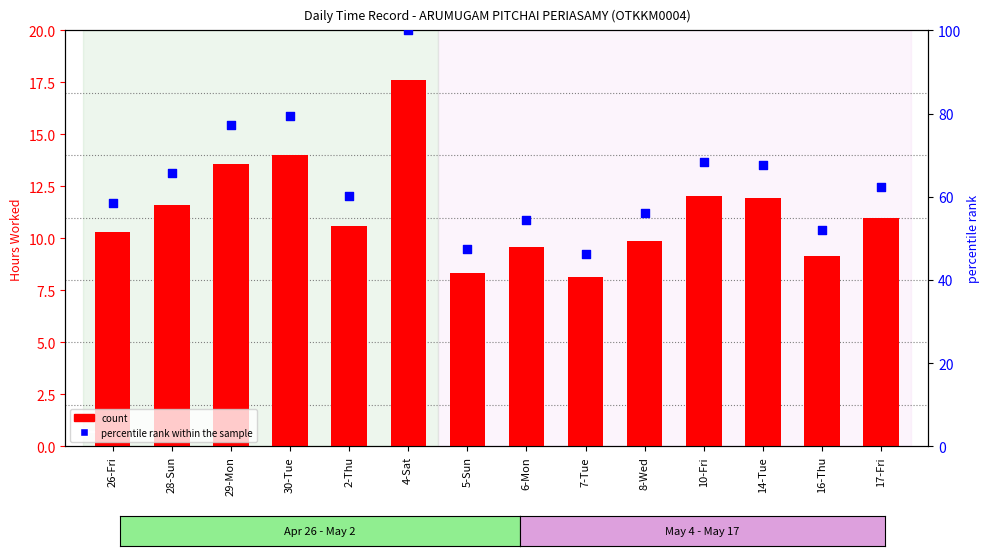

What are all the series names shown in the legend?

count, percentile rank within the sample